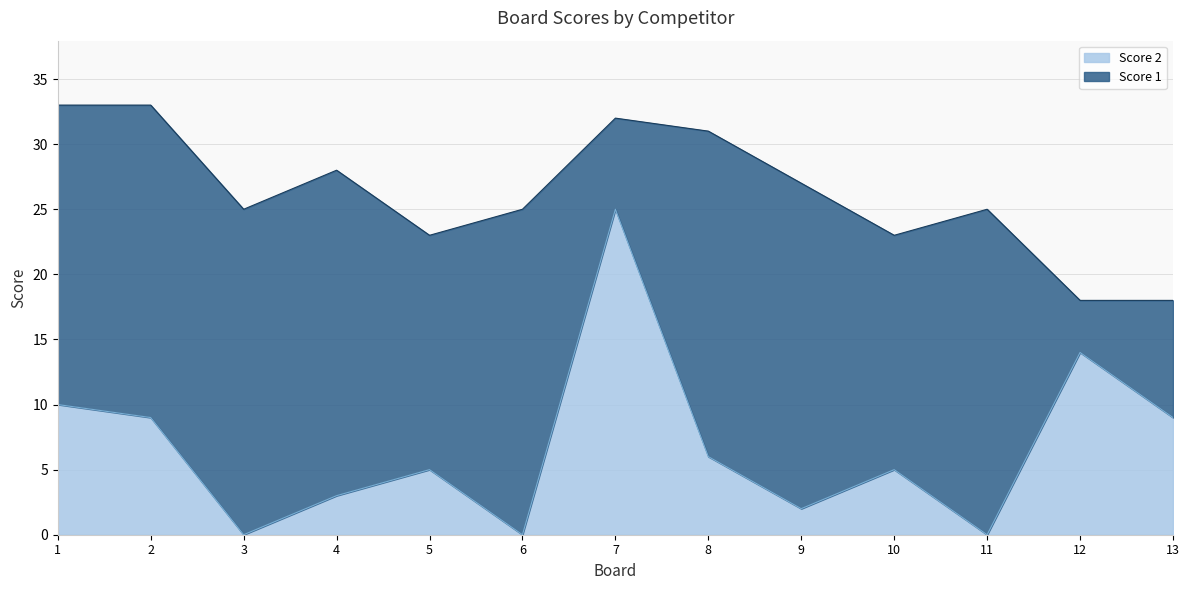

Rank the categories by value from lowest to highest.

3, 6, 11, 9, 4, 5, 10, 8, 2, 13, 1, 12, 7